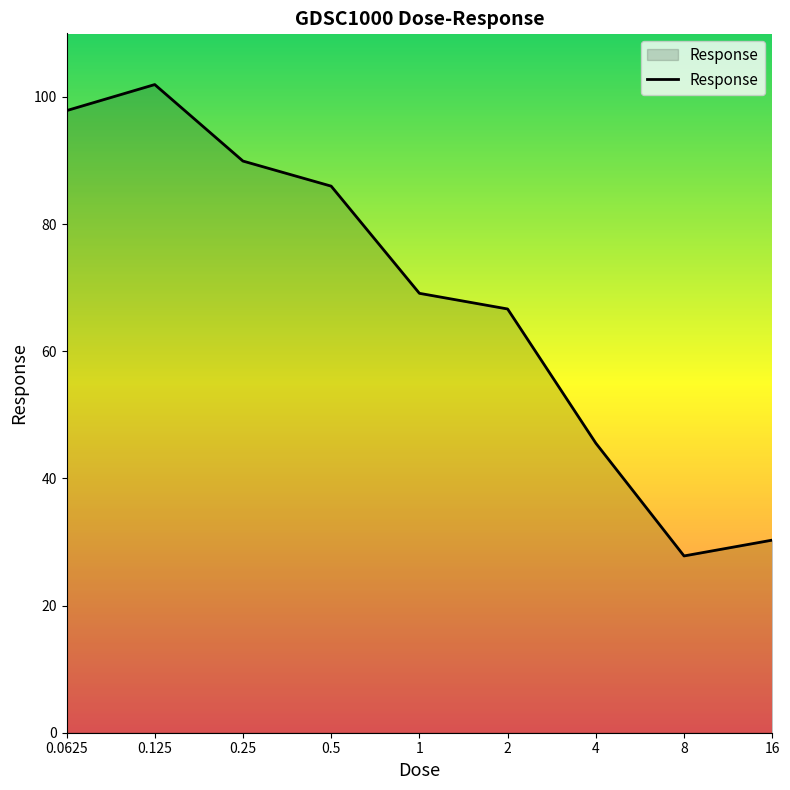

What is the difference between the maximum and minimum values?

74.1